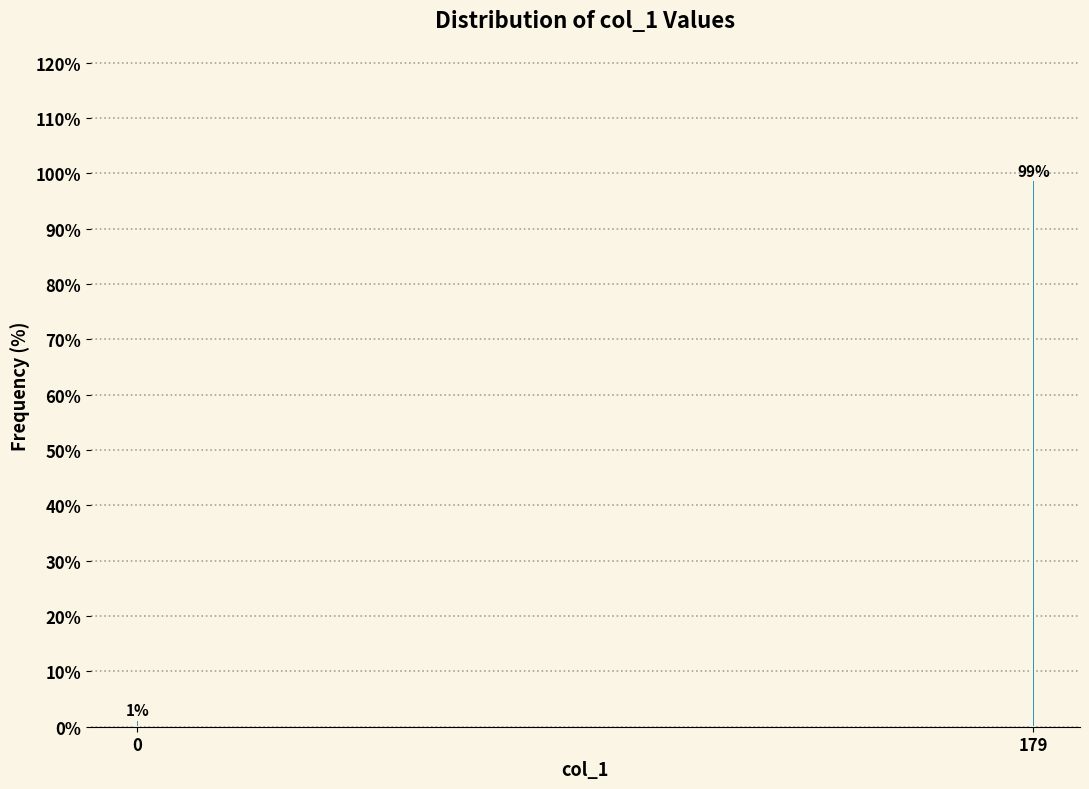

What is the sum of the values at 0 and 179?

100.0